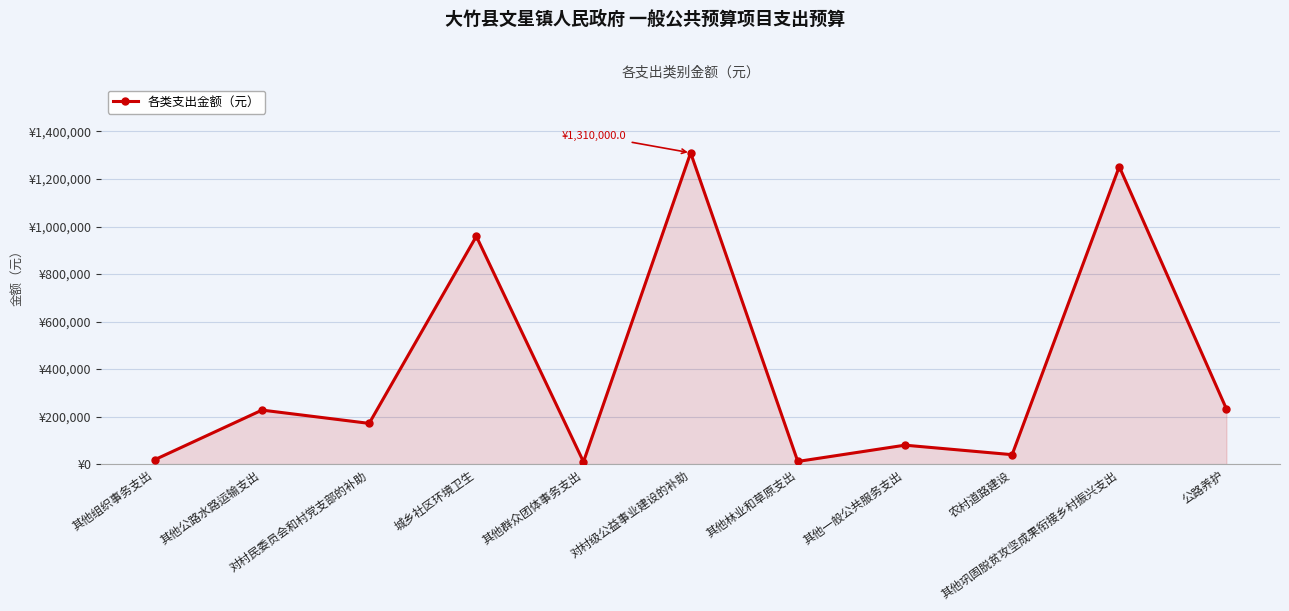

What position from the left is 其他群众团体事务支出?

5